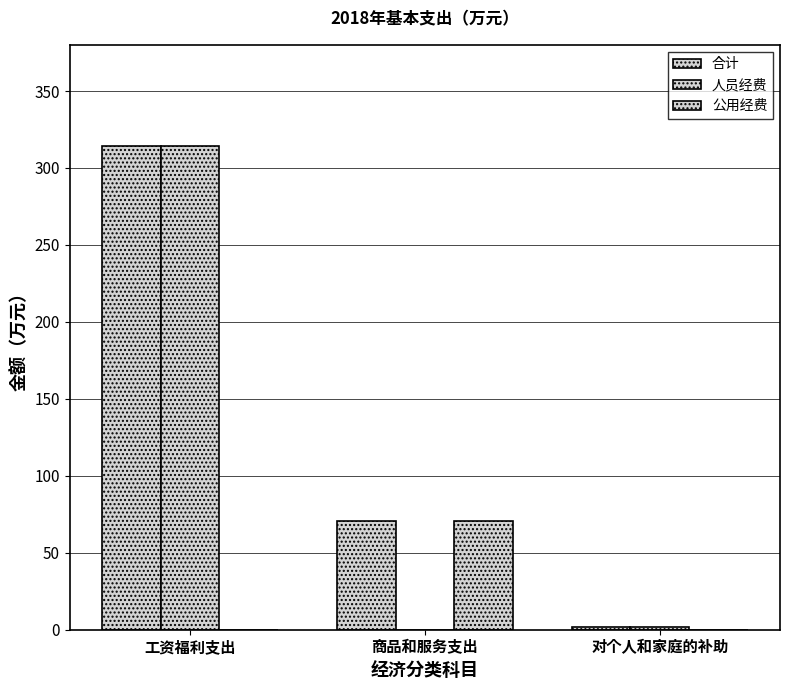

What is the label of the 1st bar from the left?

工资福利支出